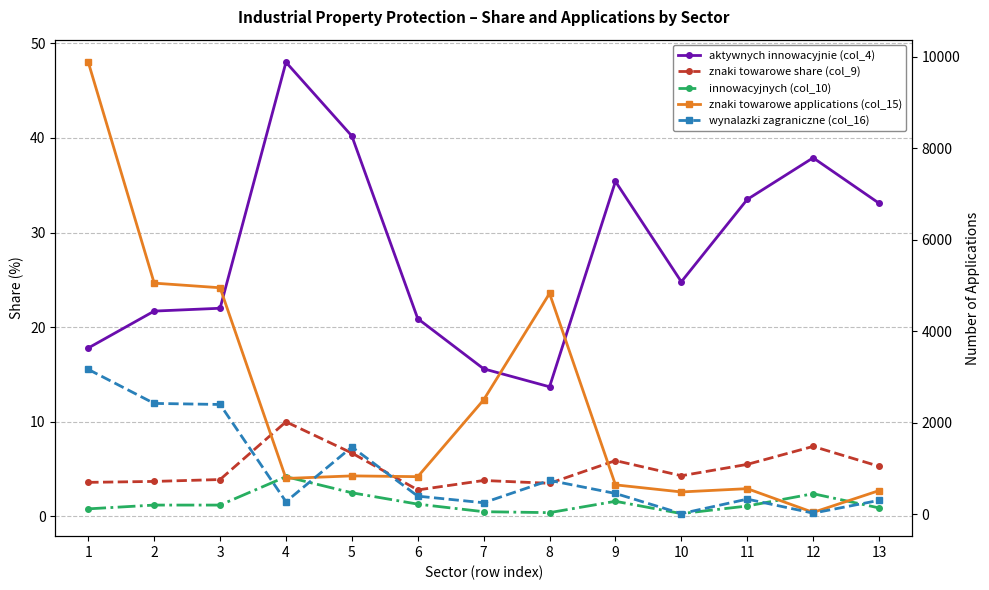

True or false: znaki towarowe applications (col_15) has more than 2 points higher than both neighbors.

True